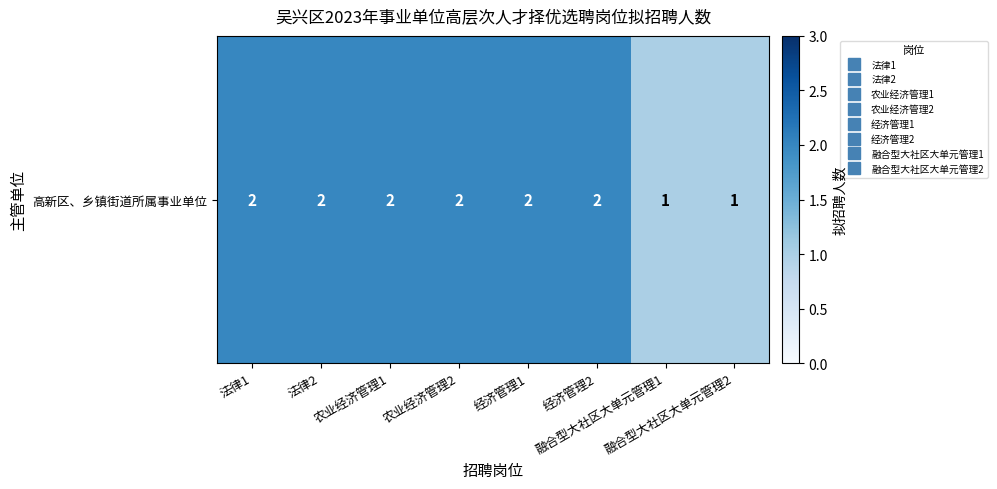

Is it true that the value at 融合型大社区大单元管理2 is 0?

False